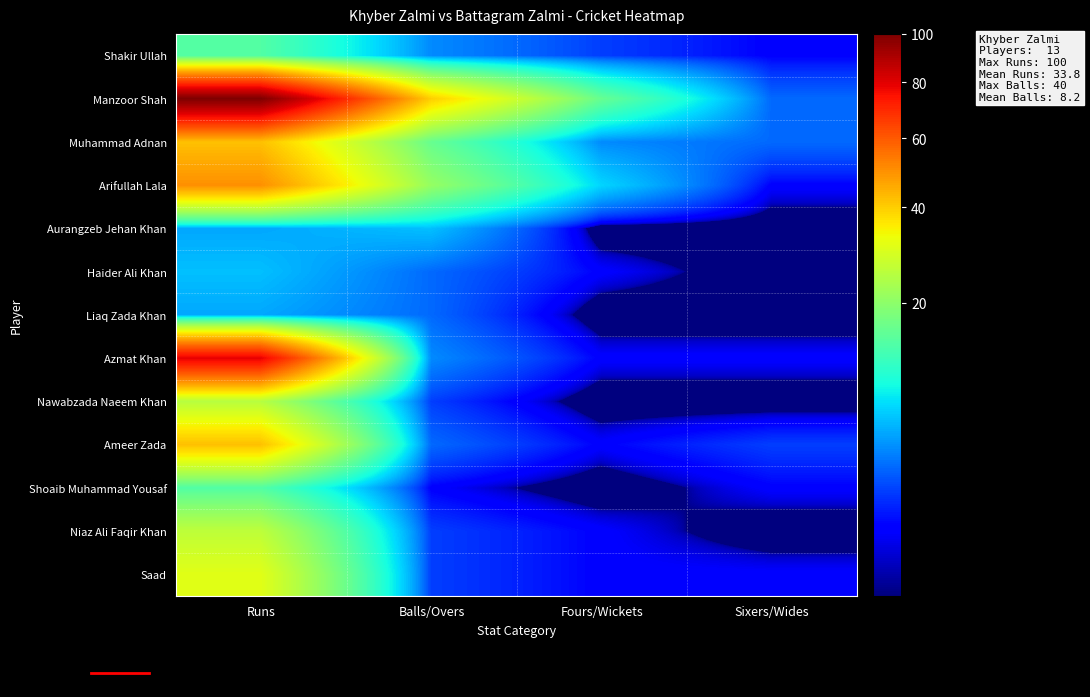

Reading right to left, what are all the values shown in this chart?

Shakir Ullah: Sixers/Wides=1	Fours/Wickets=2	Balls/Overs=4	Runs=14
Manzoor Shah: Sixers/Wides=3	Fours/Wickets=16	Balls/Overs=40	Runs=100
Muhammad Adnan: Sixers/Wides=3	Fours/Wickets=4	Balls/Overs=16	Runs=42
Arifullah Lala: Sixers/Wides=1	Fours/Wickets=7	Balls/Overs=21	Runs=50
Aurangzeb Jehan Khan: Sixers/Wides=0	Fours/Wickets=0	Balls/Overs=6	Runs=5
Haider Ali Khan: Sixers/Wides=0	Fours/Wickets=1	Balls/Overs=3	Runs=6
Liaq Zada Khan: Sixers/Wides=0	Fours/Wickets=0	Balls/Overs=3	Runs=5
Azmat Khan: Sixers/Wides=1	Fours/Wickets=1	Balls/Overs=4	Runs=79
Nawabzada Naeem Khan: Sixers/Wides=0	Fours/Wickets=0	Balls/Overs=2	Runs=25
Ameer Zada: Sixers/Wides=2	Fours/Wickets=1	Balls/Overs=3	Runs=42
Shoaib Muhammad Yousaf: Sixers/Wides=1	Fours/Wickets=0	Balls/Overs=1	Runs=14
Niaz Ali Faqir Khan: Sixers/Wides=0	Fours/Wickets=1	Balls/Overs=2	Runs=26
Saad: Sixers/Wides=1	Fours/Wickets=1	Balls/Overs=2	Runs=31